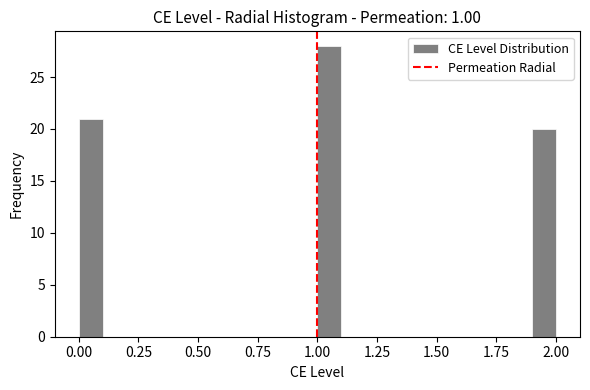

Read against the x-axis, roughly where is the centre of the tallest bar?

1.05